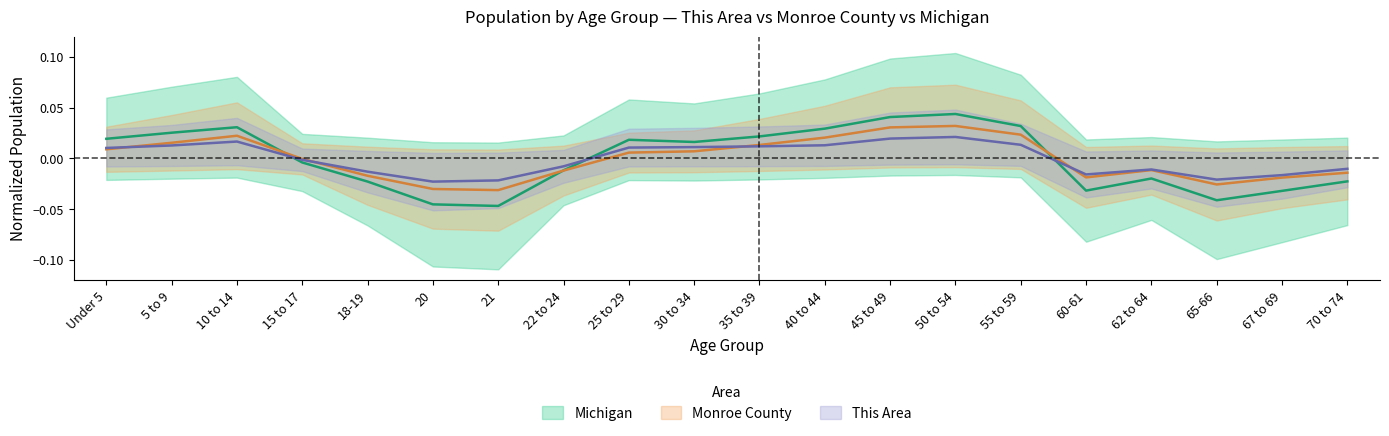

Is this an area chart (filled region under the line)?

No